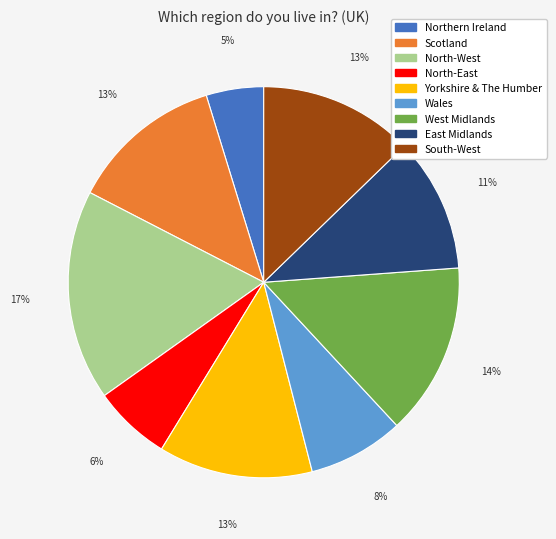

Count the number of slices in the pie.

9